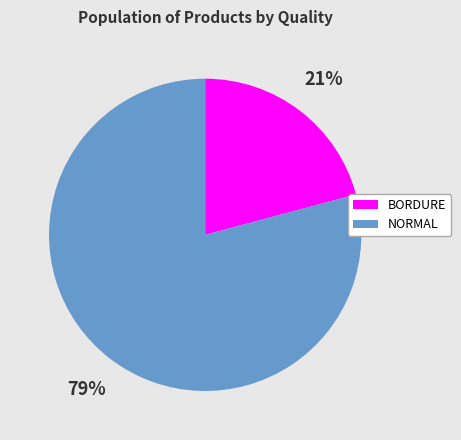

Which has a higher value, BORDURE or NORMAL?

NORMAL